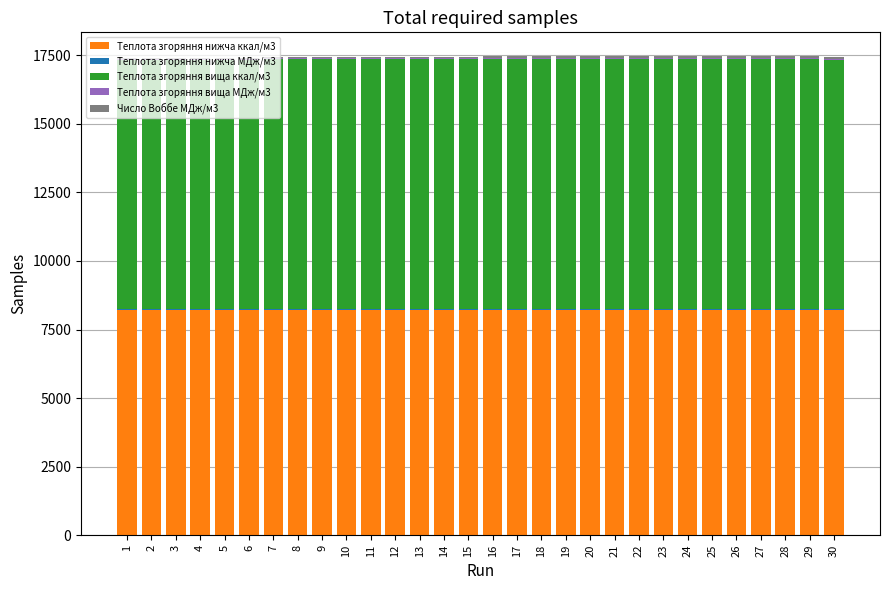

The Теплота згоряння вища ккал/м3 series shows 12826.4 at 18. True or false?

False